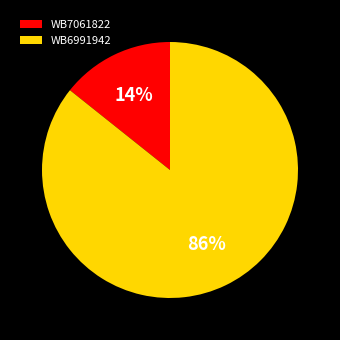

Which slice is the largest?

WB6991942